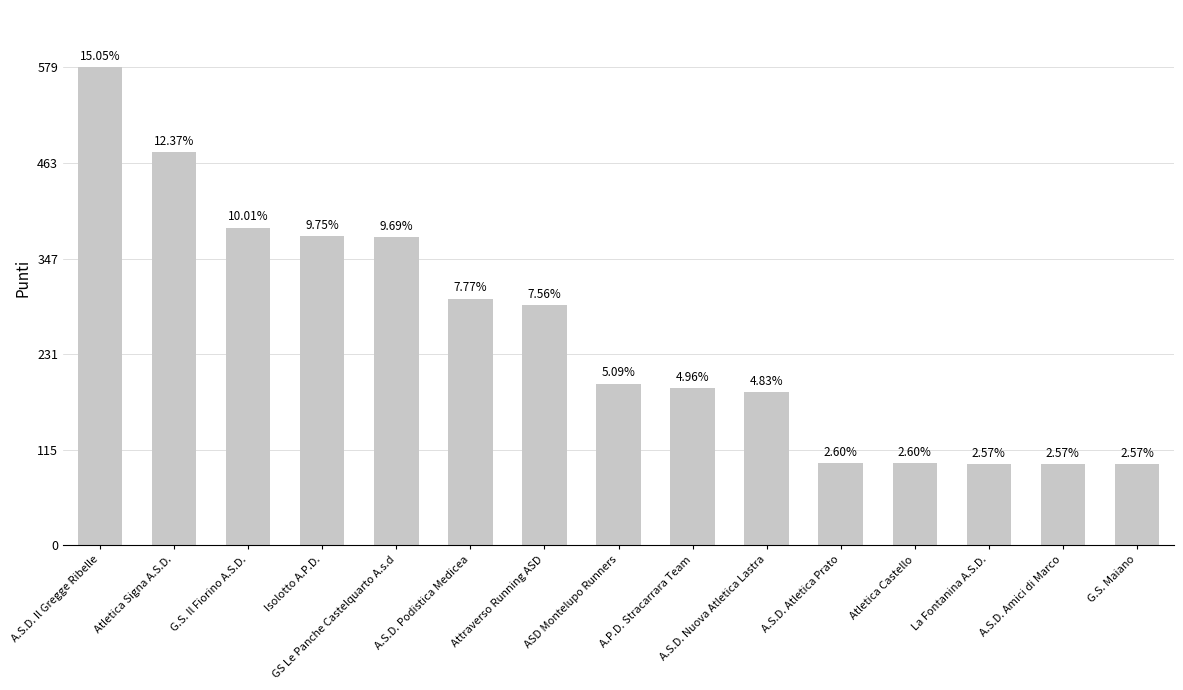

What is the difference between the values at GS Le Panche Castelquarto A.s.d and La Fontanina A.S.D.?

274